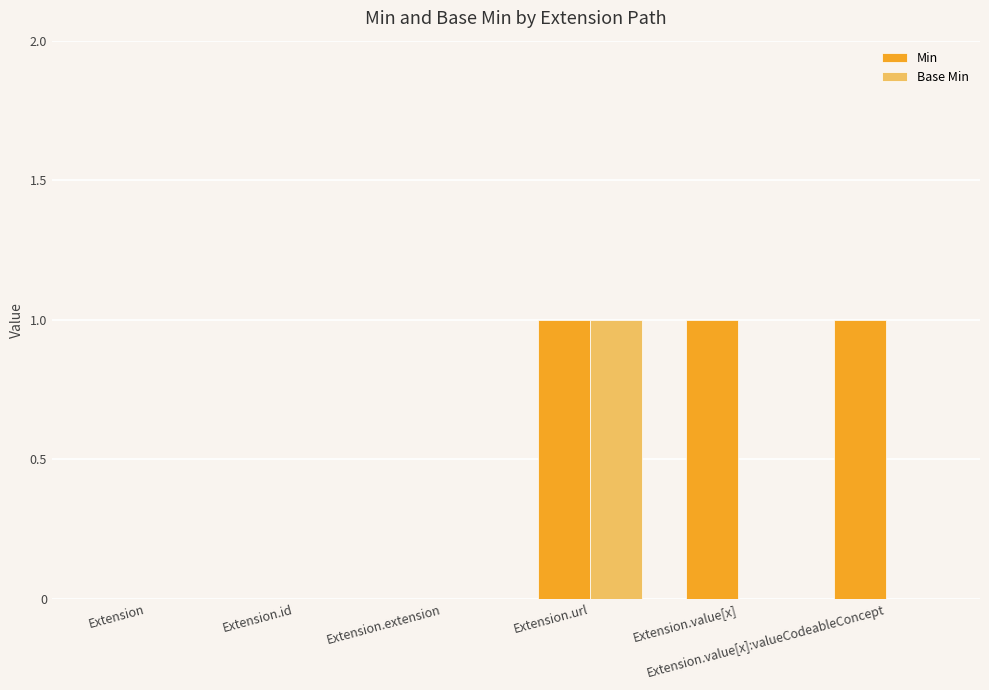

What is the sum of all Min values?

3